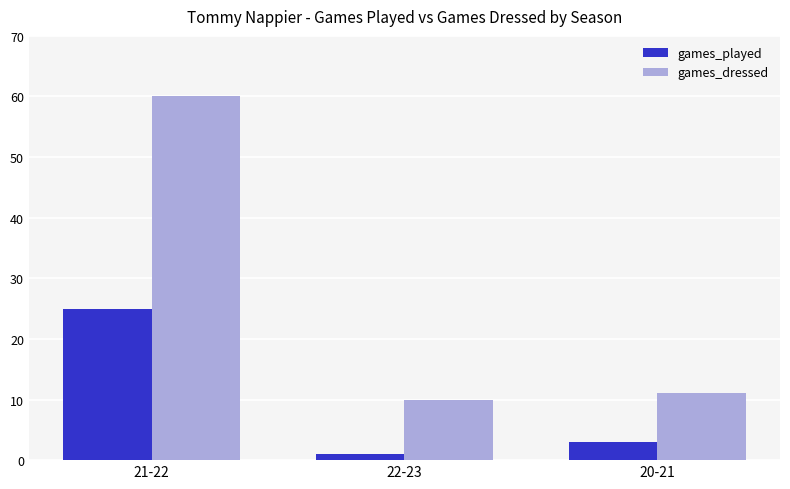

Rank the series by their maximum value, from highest to lowest.

games_dressed, games_played